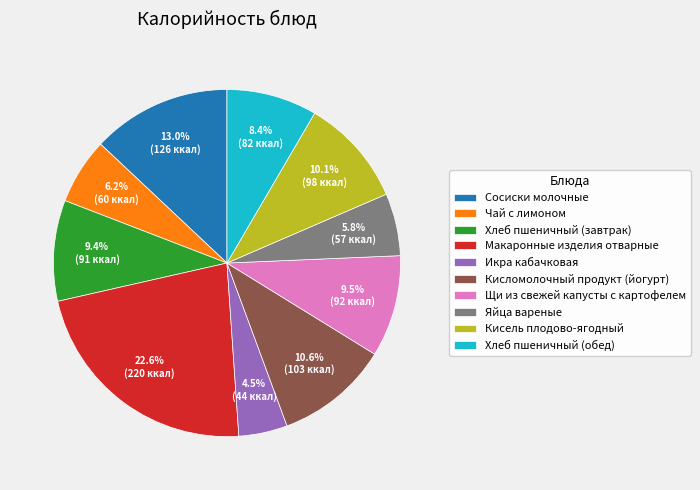

To the nearest percent, what portion does Кисель плодово-ягодный represent?

10%